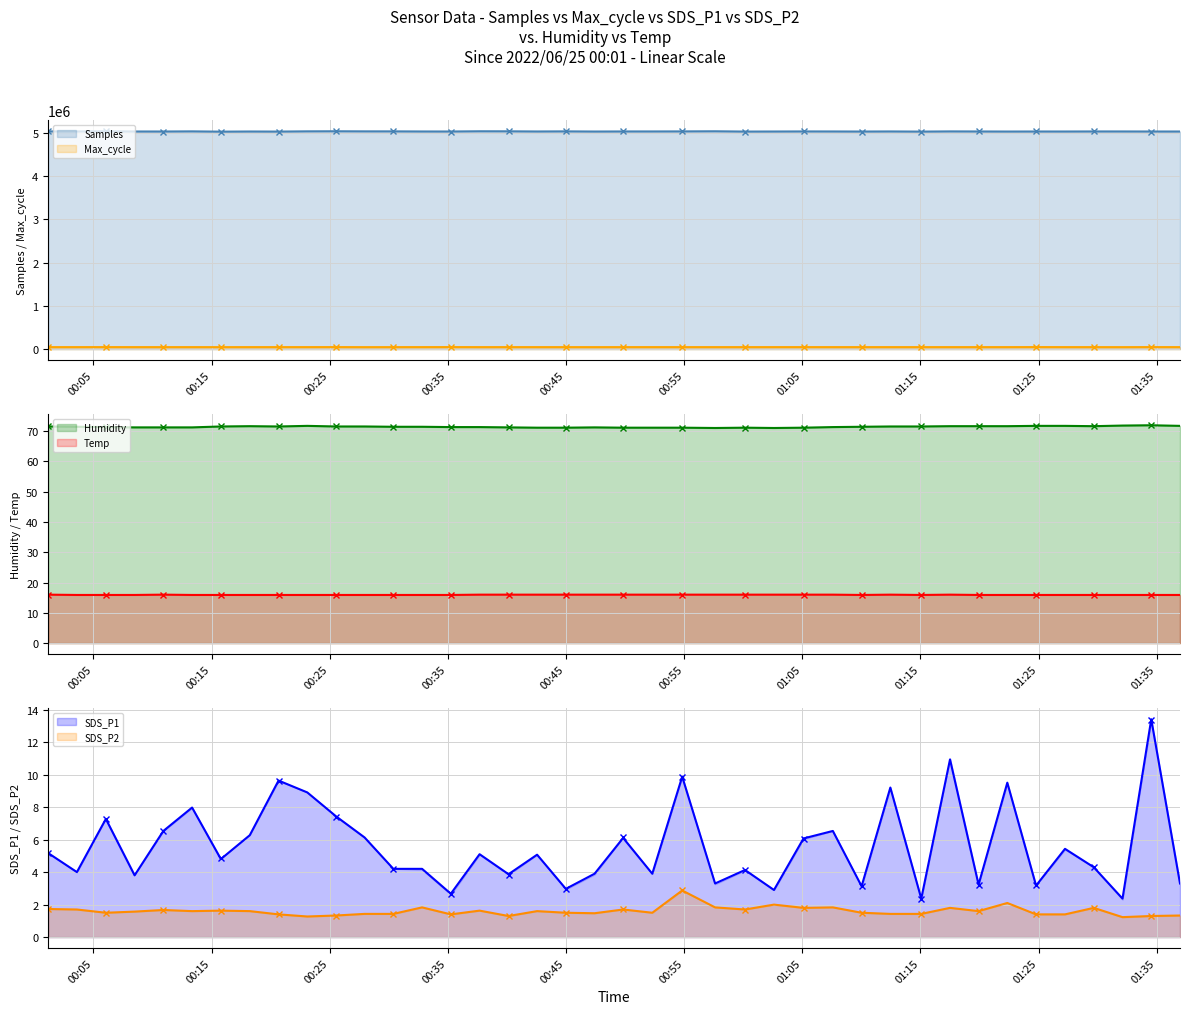

How many interior local valleys does the SDS_P1 series have?

14